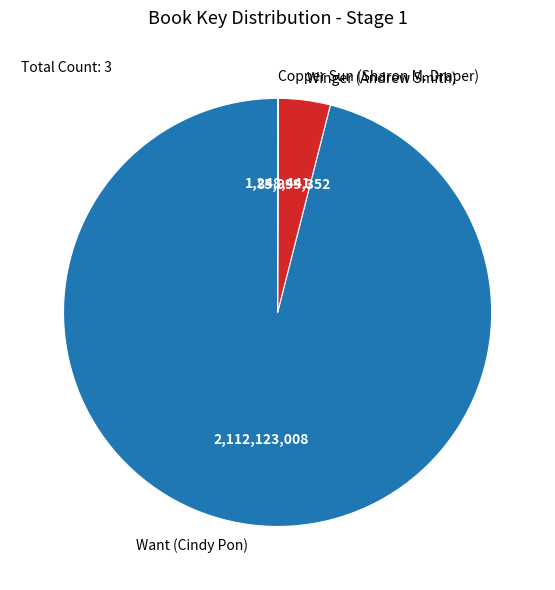

Which category has the biggest portion of the pie?

Want (Cindy Pon)